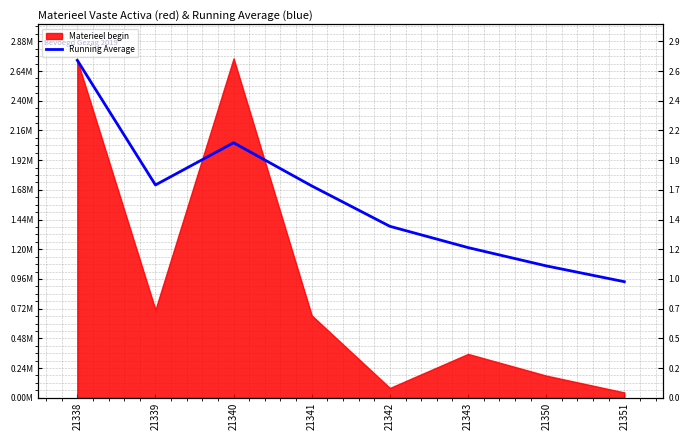

Reading right to left, extract all data points from this chart.

938733.2	1066651.1	1214525.5	1386504.0	1713263.0	2062360.0	1720961.0	2729038.0